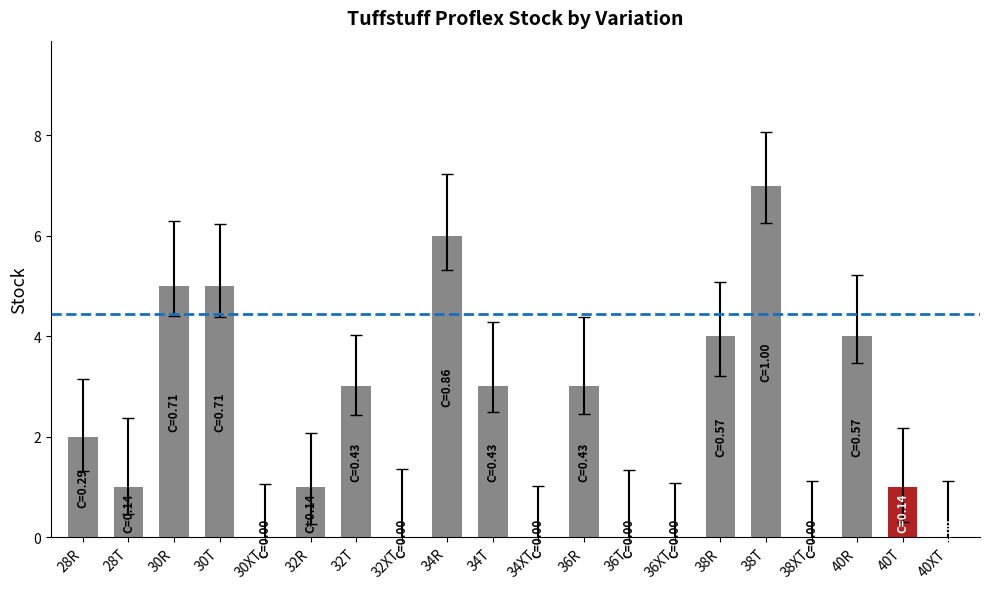

Reading right to left, extract all data points from this chart.

0	1	4	0	7	4	0	0	3	0	3	6	0	3	1	0	5	5	1	2